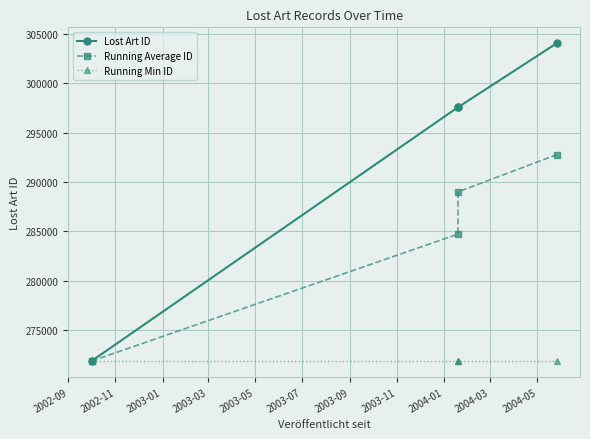

What is the sum of the Running Average ID values at 2003-01 and 2002-09?

560839.7